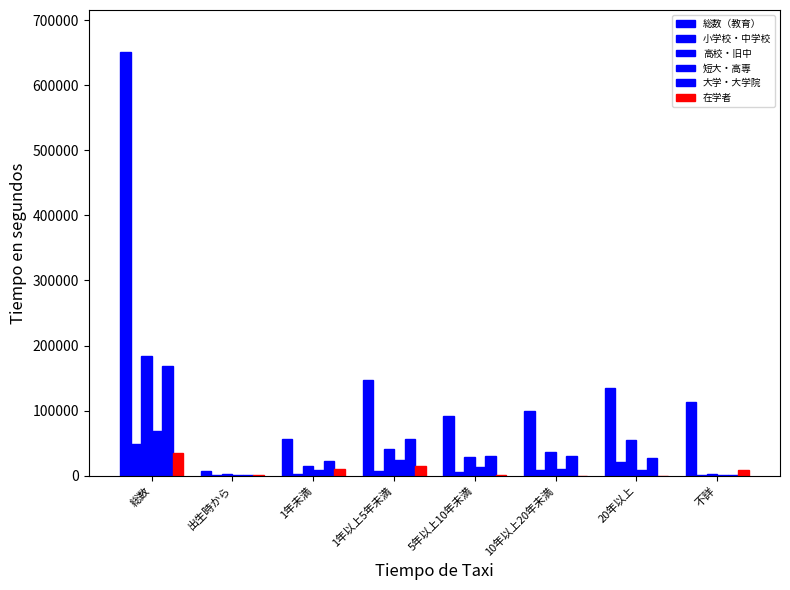

True or false: 短大・高専 has a value of 1695 at 不詳.

False